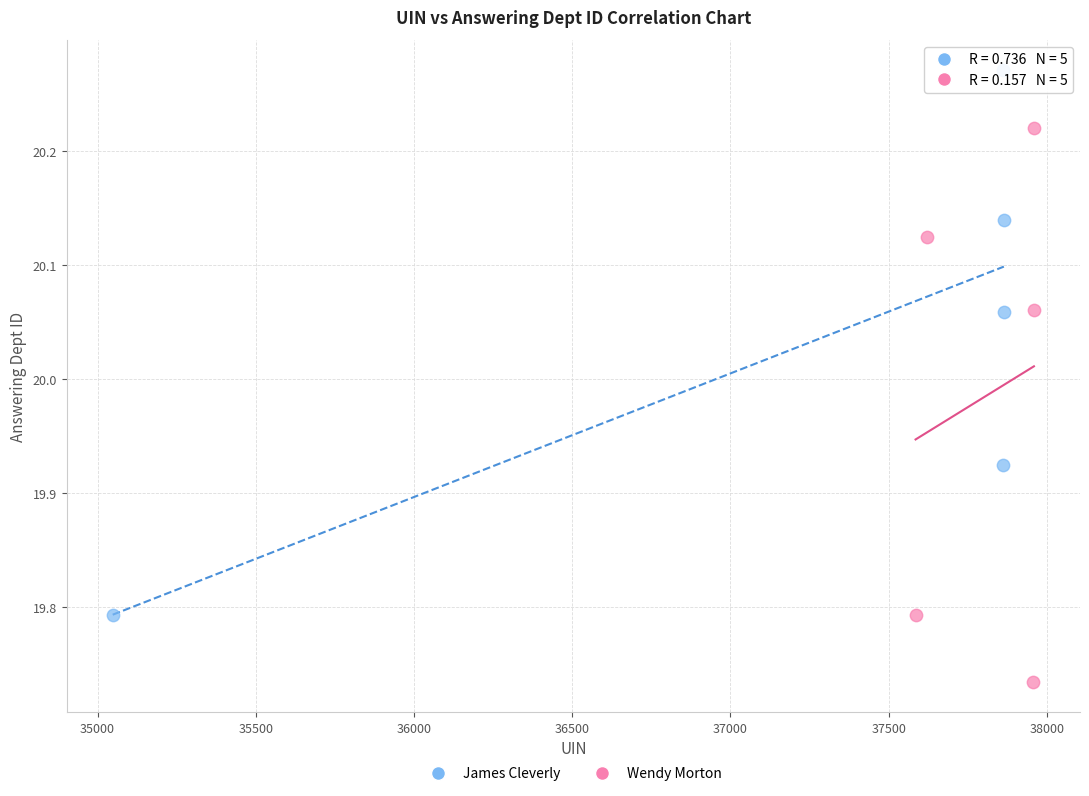

Which series contains the lowest Y value?

Wendy Morton